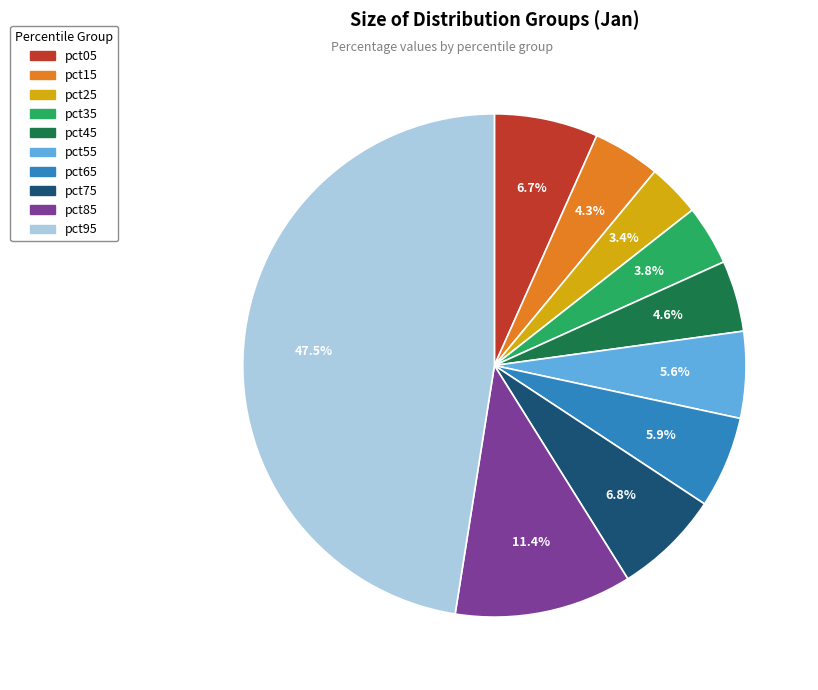

Is there any slice that represents more than half of the pie?

No